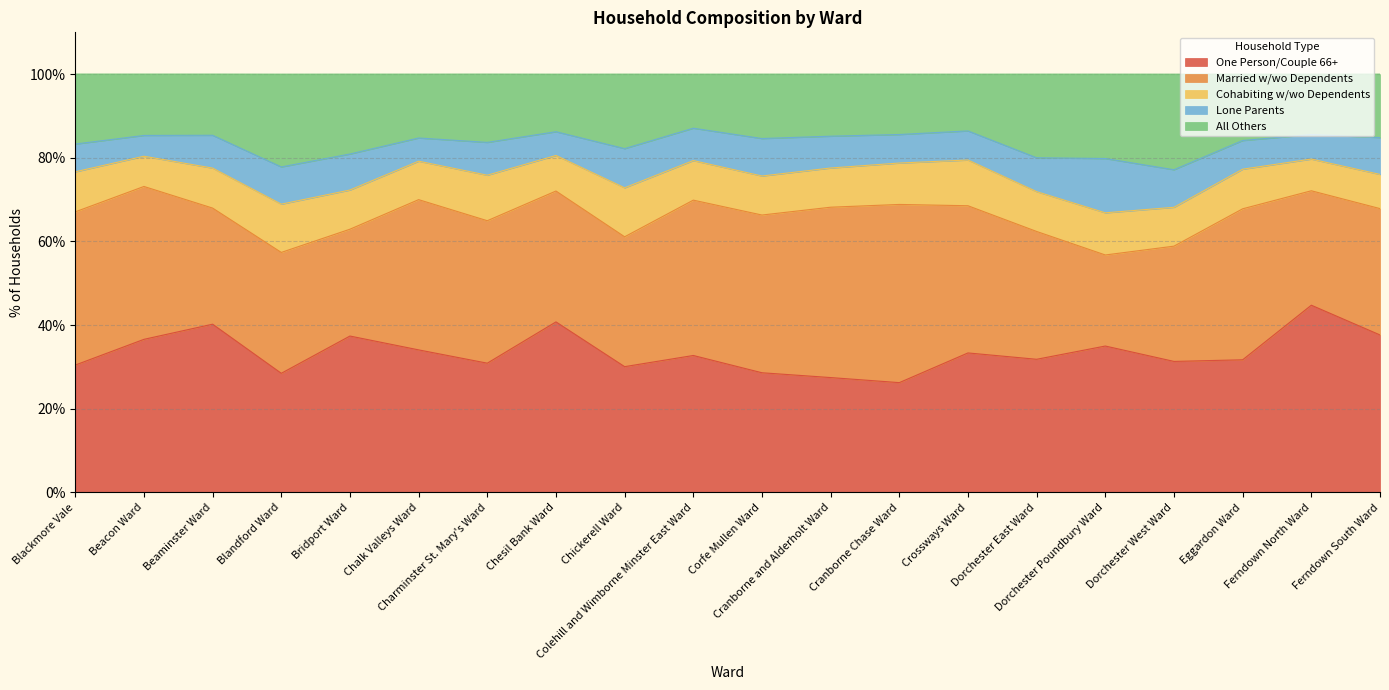

The One Person/Couple 66+ series shows 58.4 at Bridport Ward. True or false?

False